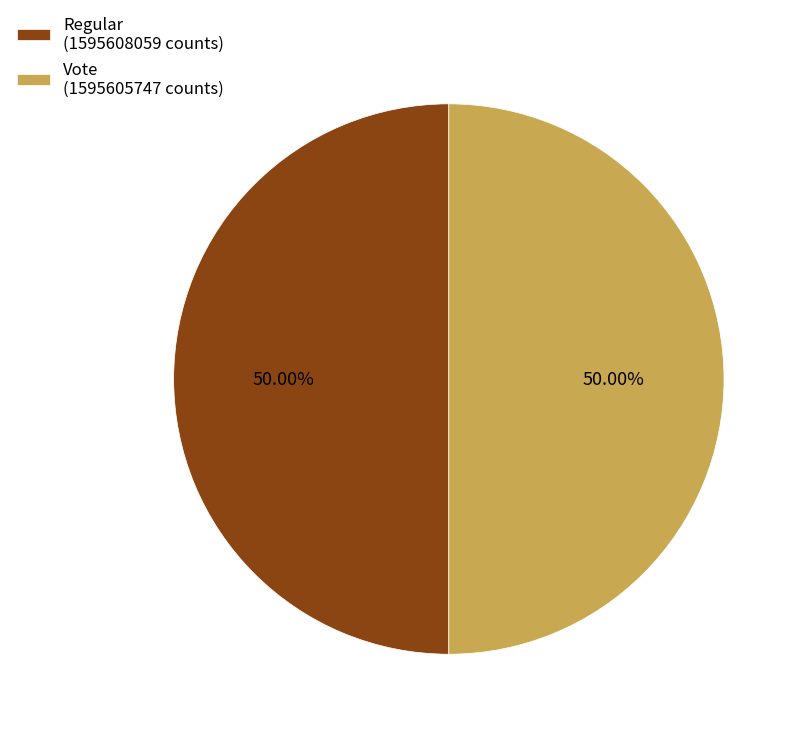

Combined, do Regular (1595608059 counts) and Vote (1595605747 counts) account for over 50%?

Yes